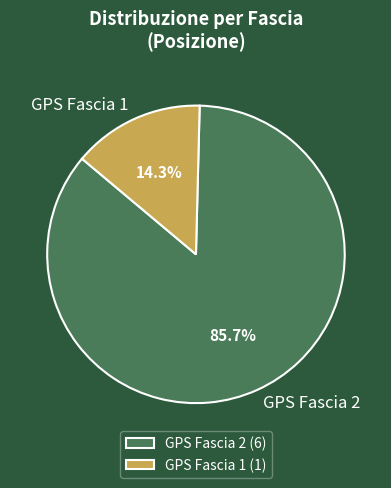

Does any single category account for the majority?

Yes